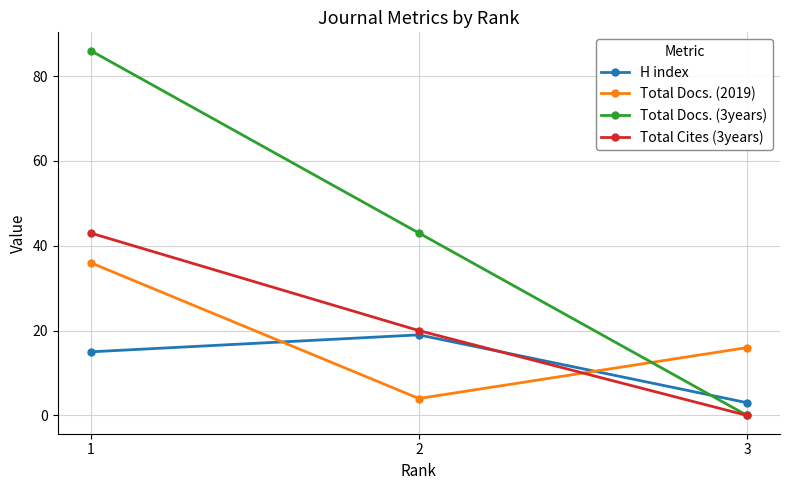

What is the sum of the H index values at 2 and 1?

34